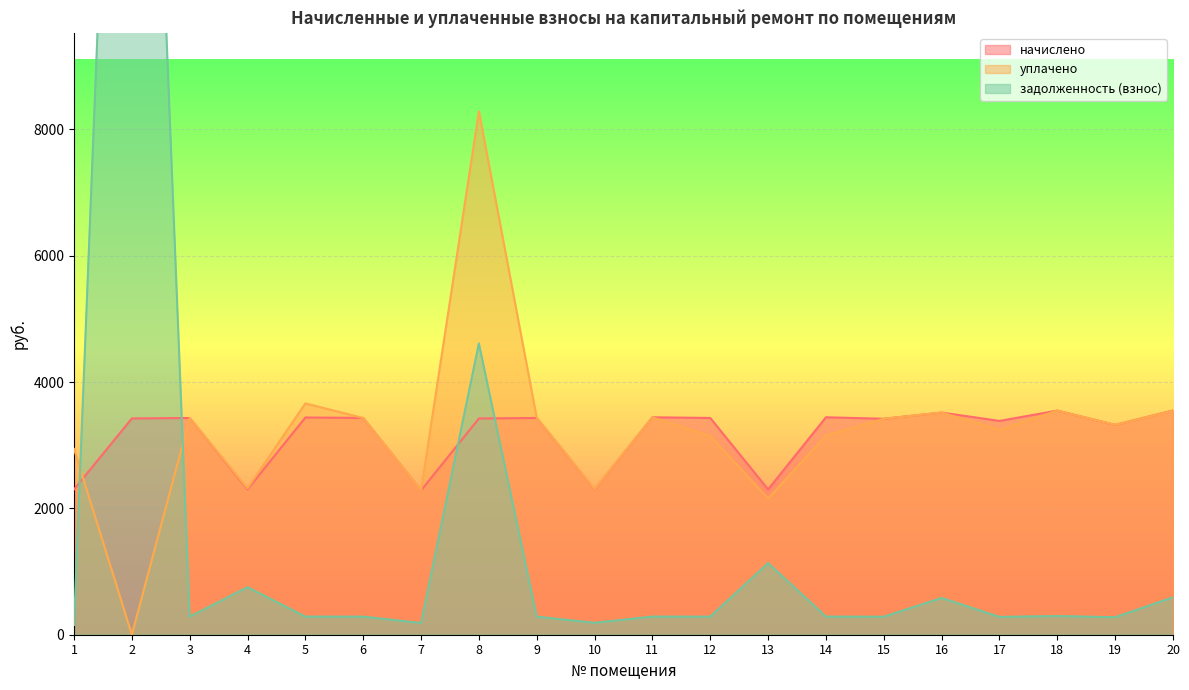

What is the difference between the maximum and minimum values in the уплачено series?

8287.0